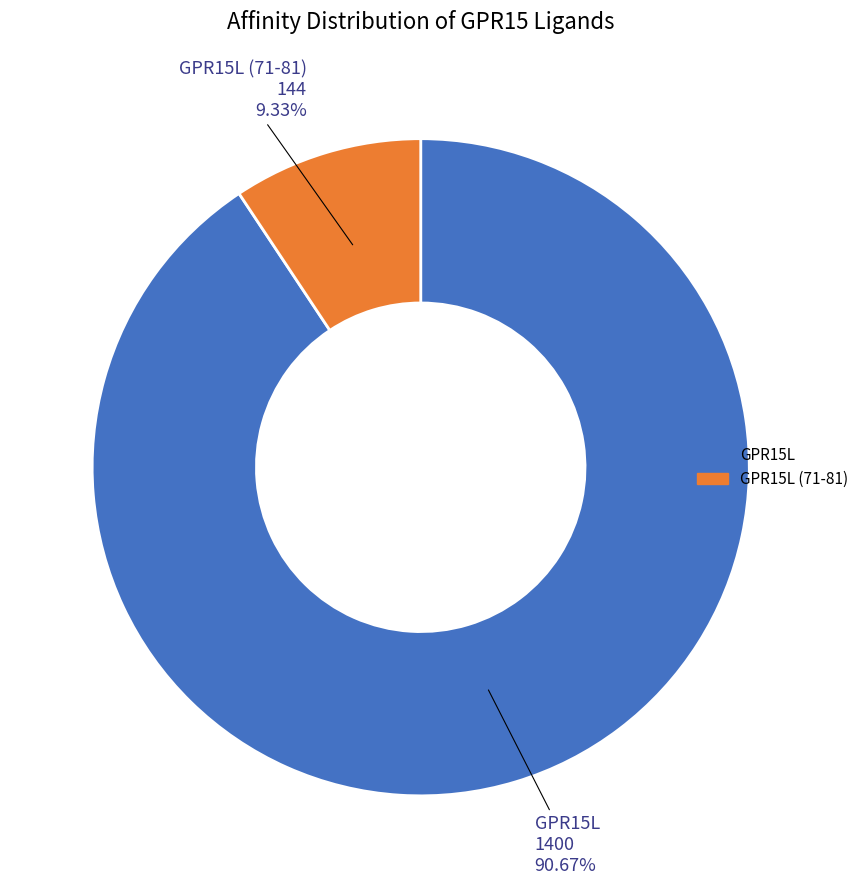

True or false: GPR15L (71-81) accounts for 1% of the total.

False